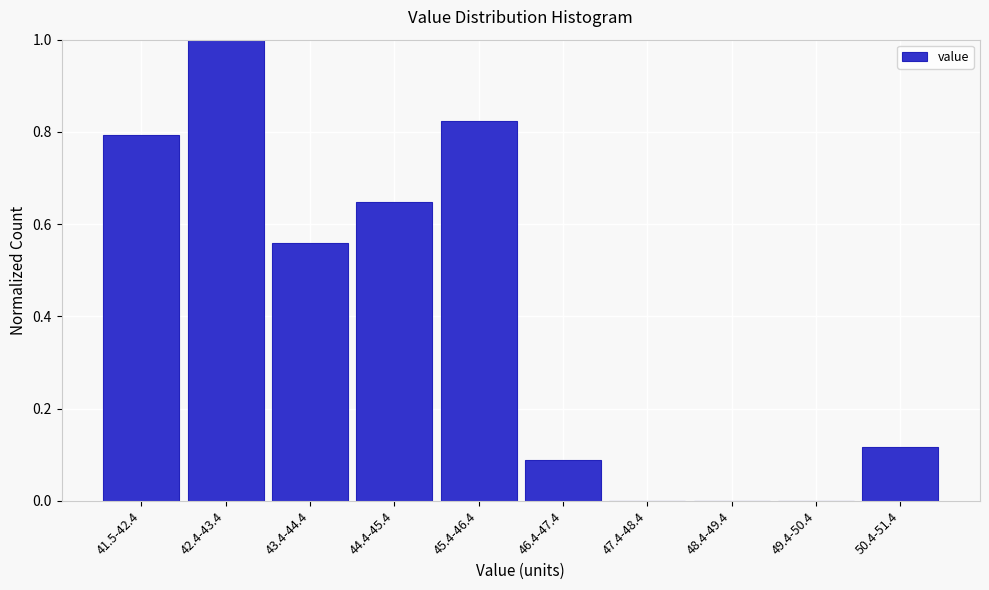

What is the maximum value shown in the chart?

1.0